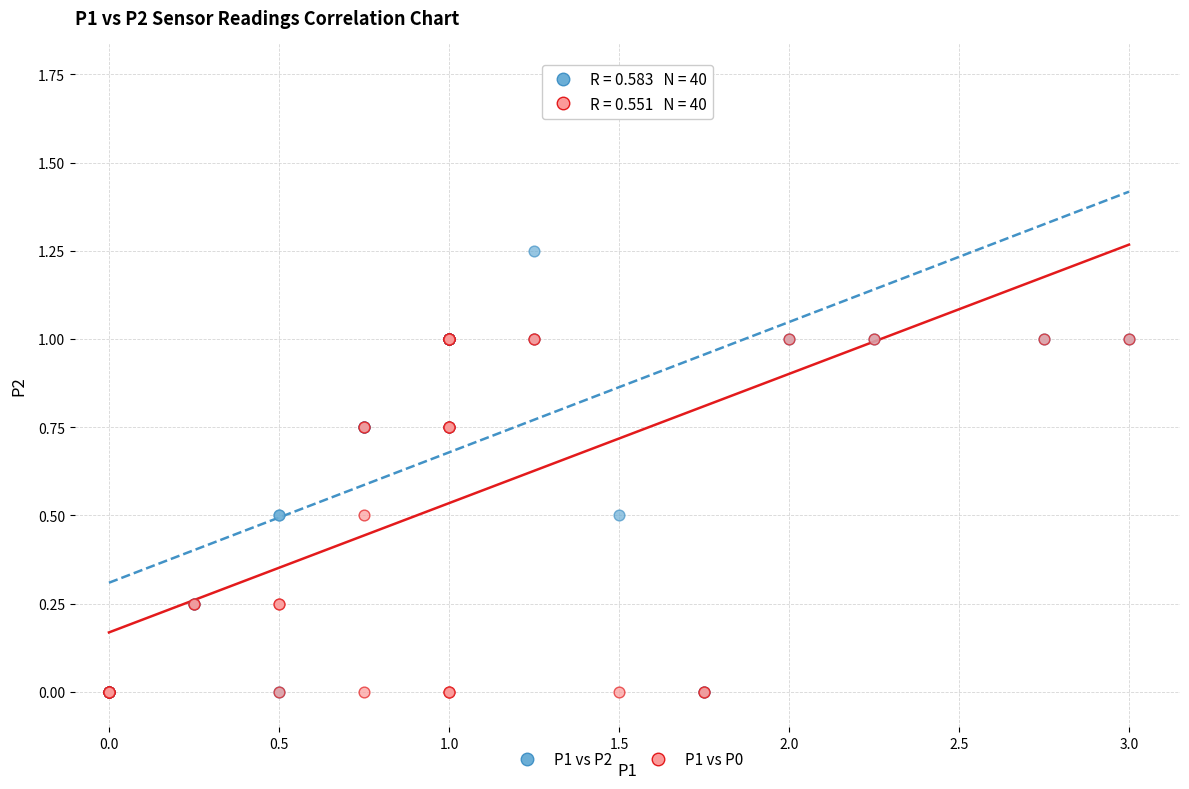

What are all the series names shown in the legend?

P1 vs P2, P1 vs P0